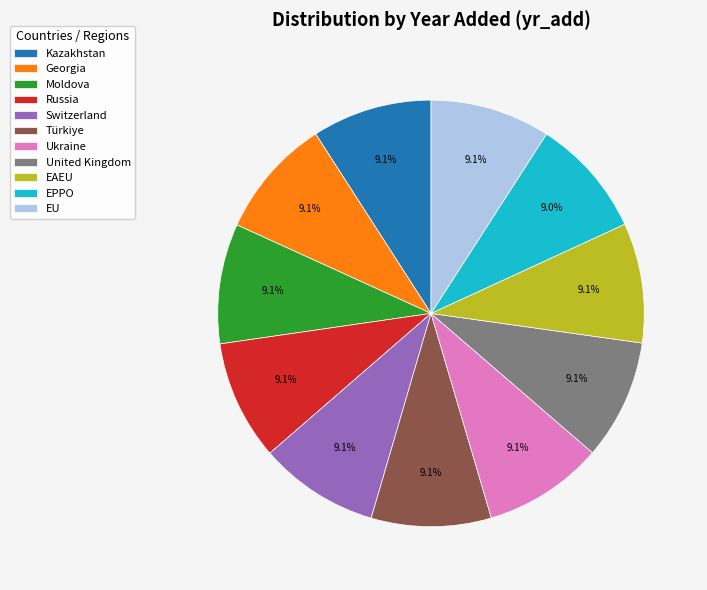

Does any single category account for the majority?

No